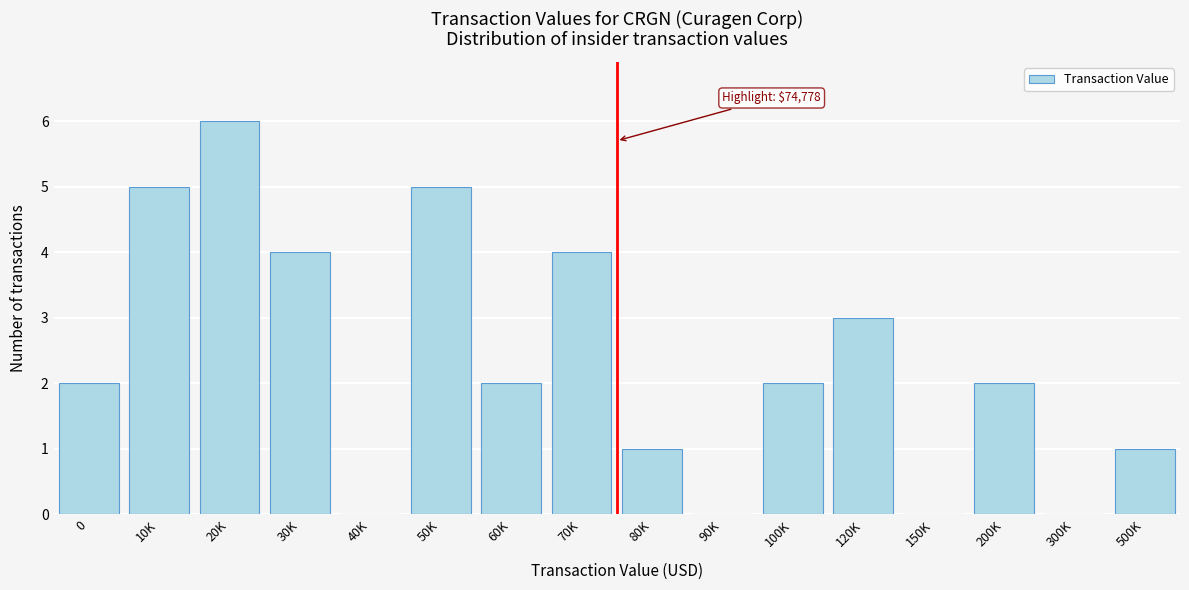

Reading left to right, transcribe all the data shown in this chart.

0=2	10K=5	20K=6	30K=4	40K=0	50K=5	60K=2	70K=4	80K=1	90K=0	100K=2	120K=3	150K=0	200K=2	300K=0	500K=1